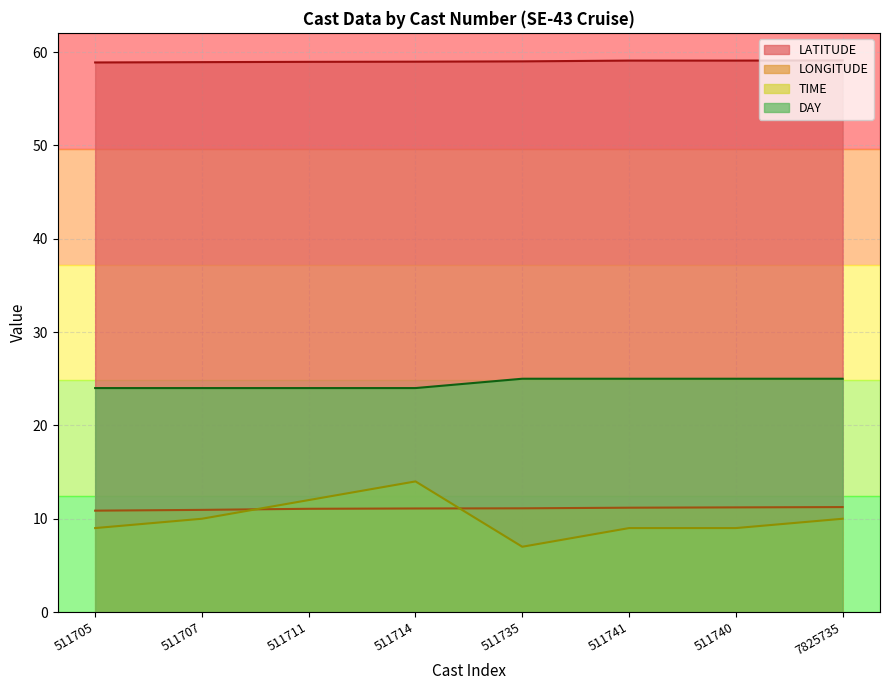

What is the total value across all series at 511740?

104.3